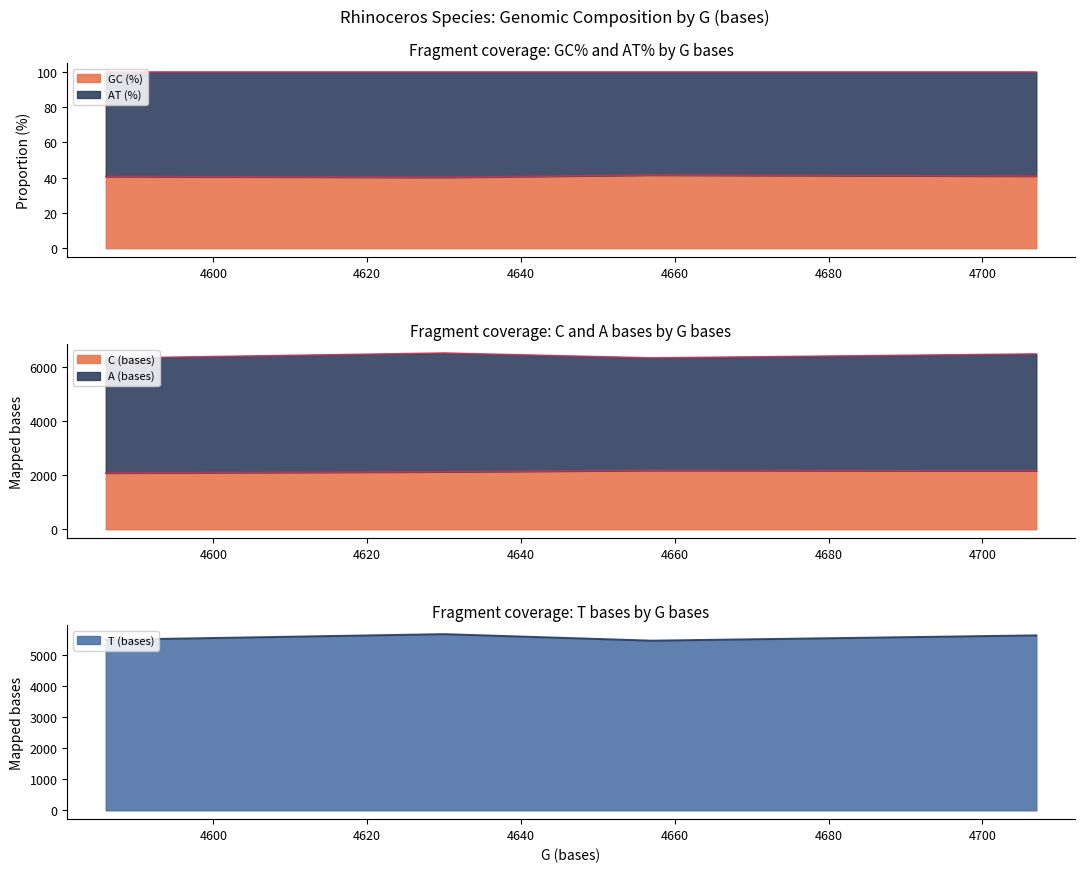

What is the minimum value for T (bases)?

5453